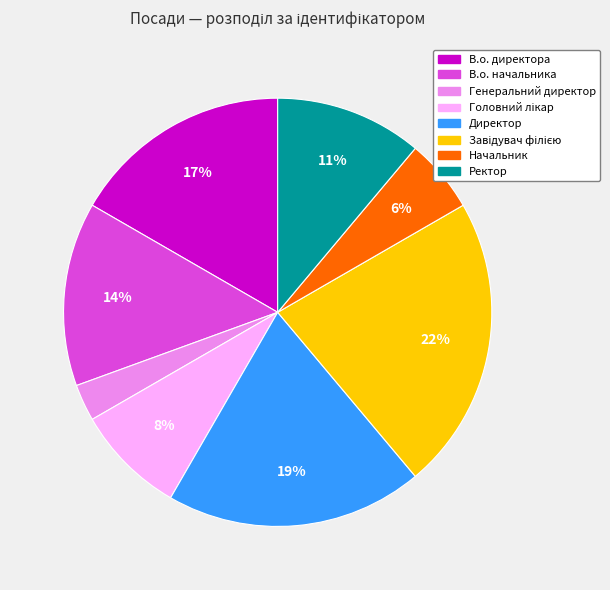

Count the number of slices in the pie.

8